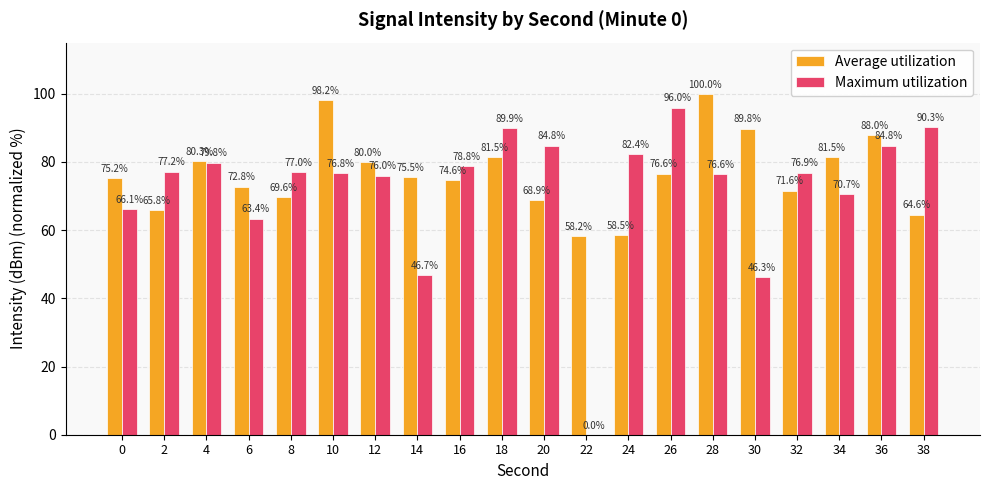

At which category is the sum across all series the highest?

28